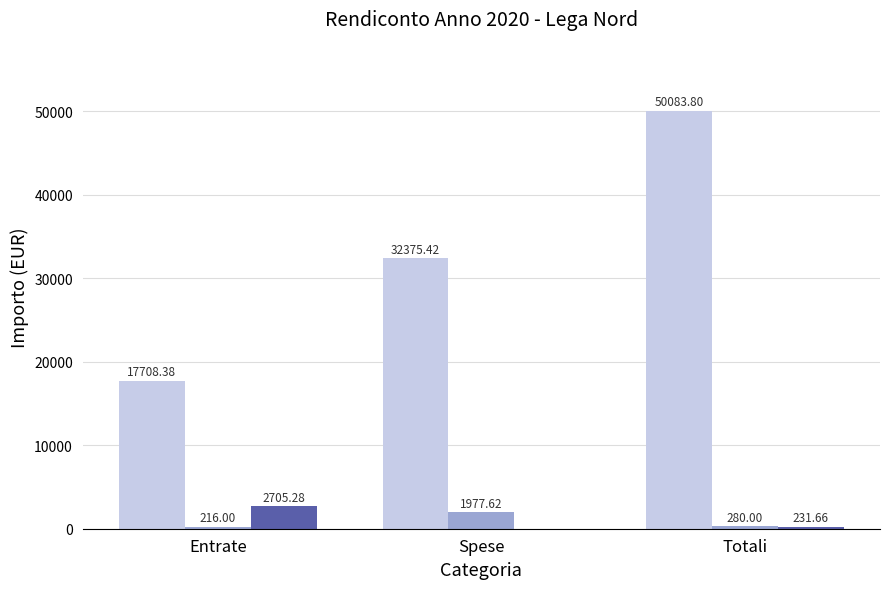

What is the total value across all series at Spese?

34353.0